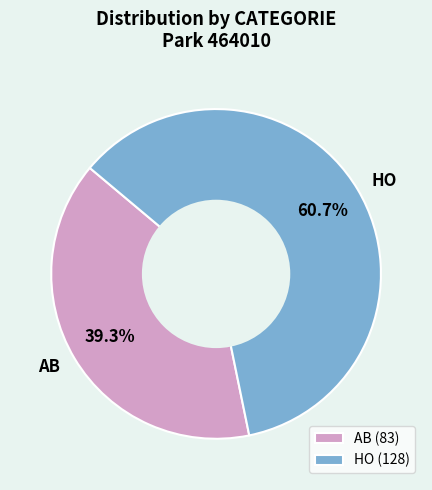

Combined, what portion of the pie is HO and AB?

100.0%